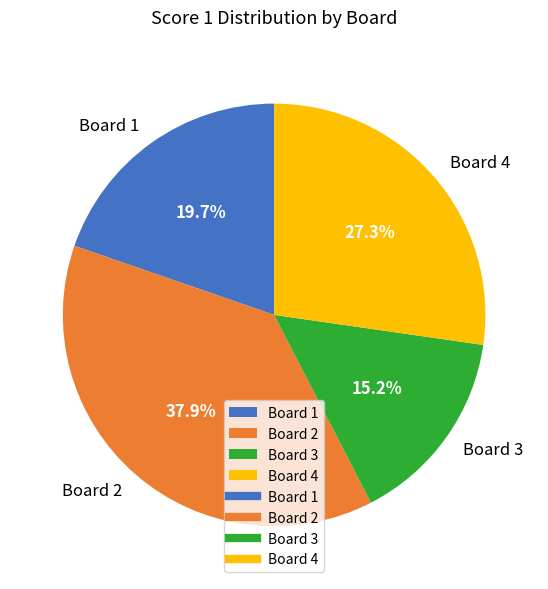

How many segments does this pie chart have?

4